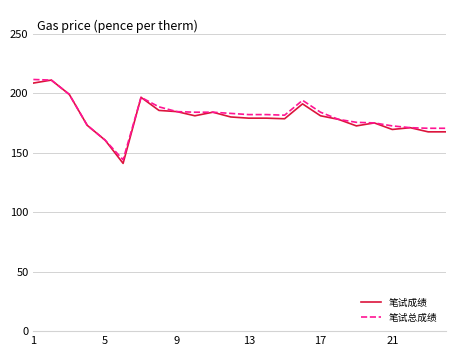

What is the greatest value displayed?

211.5